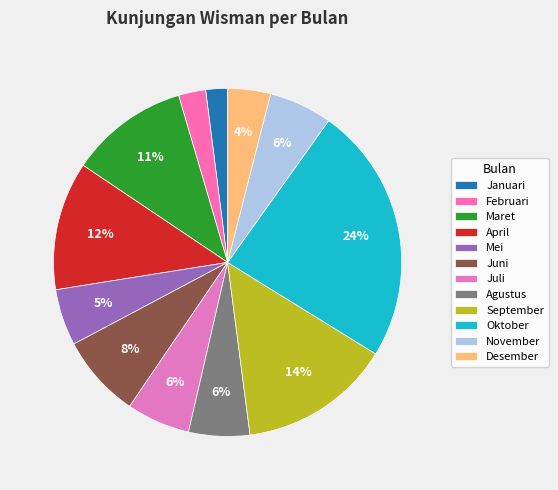

The Juli slice represents 6% of the pie. True or false?

True